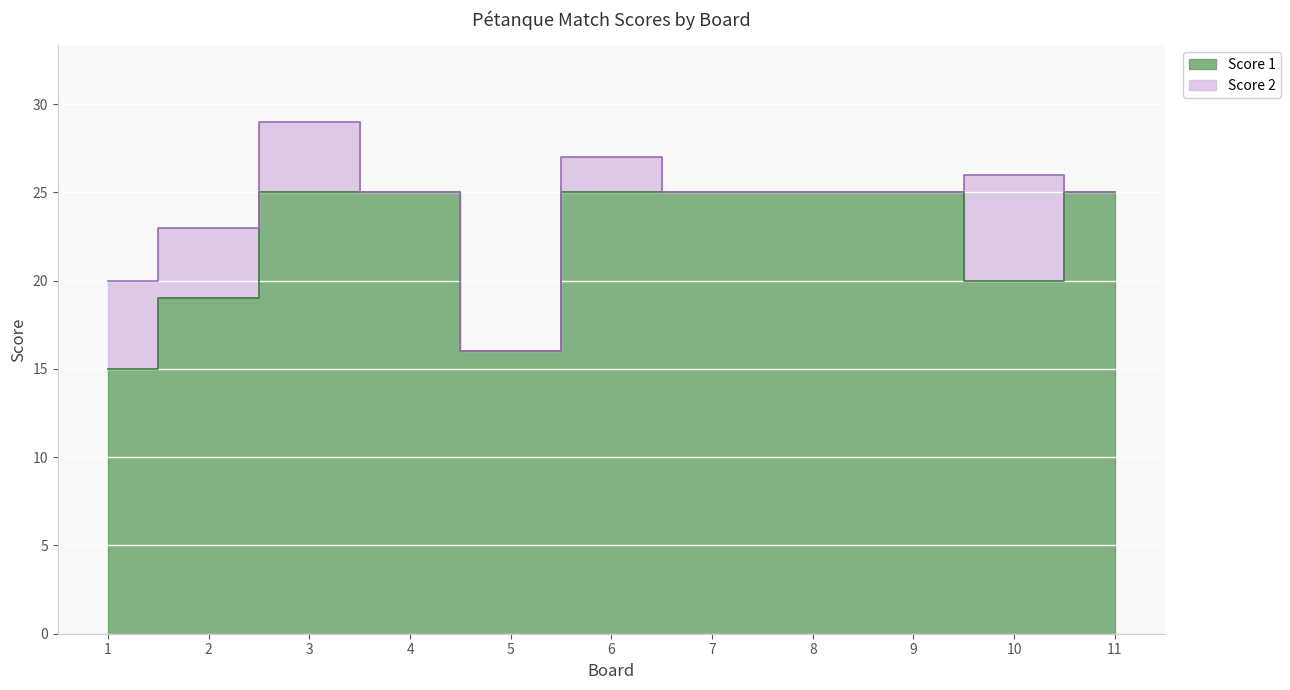

List the labels in order of value, largest first.

3, 4, 6, 7, 8, 9, 11, 10, 2, 5, 1